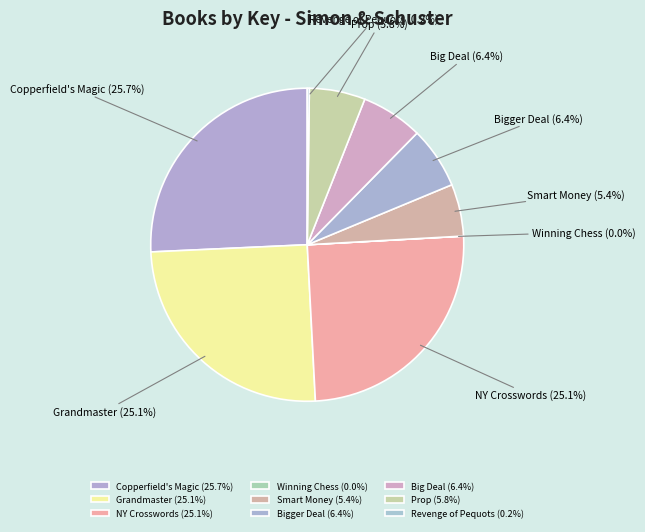

Is there a majority slice in this chart?

No